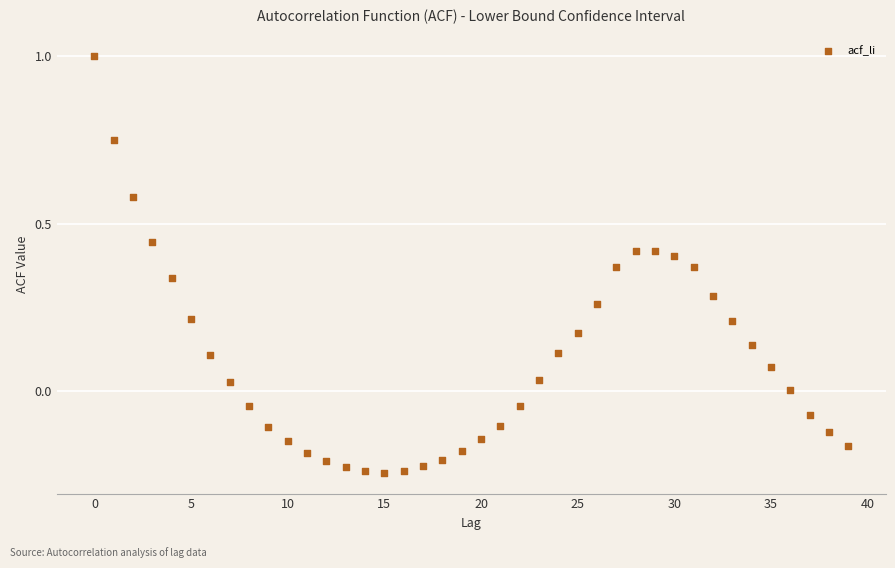

What is the range of Y values (max minus min)?

1.2